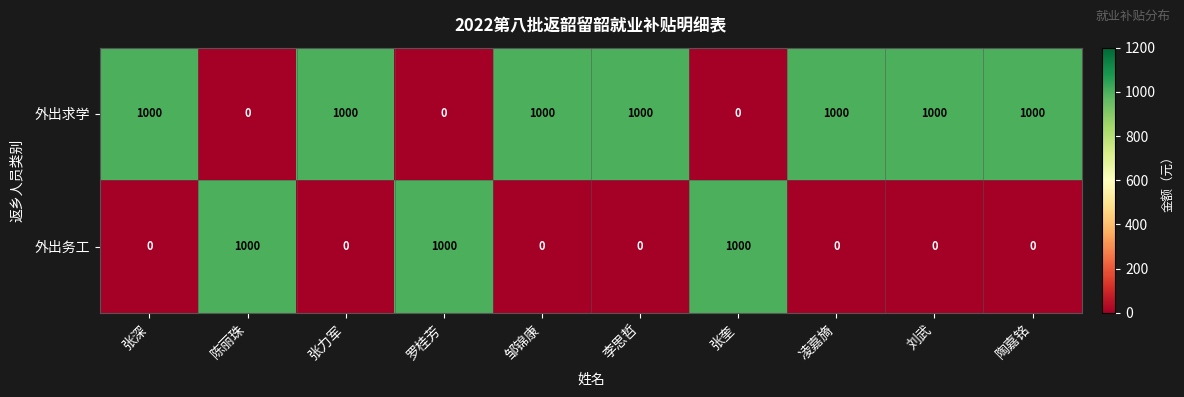

Count the 外出务工 values in the range 0 to 1000.

10